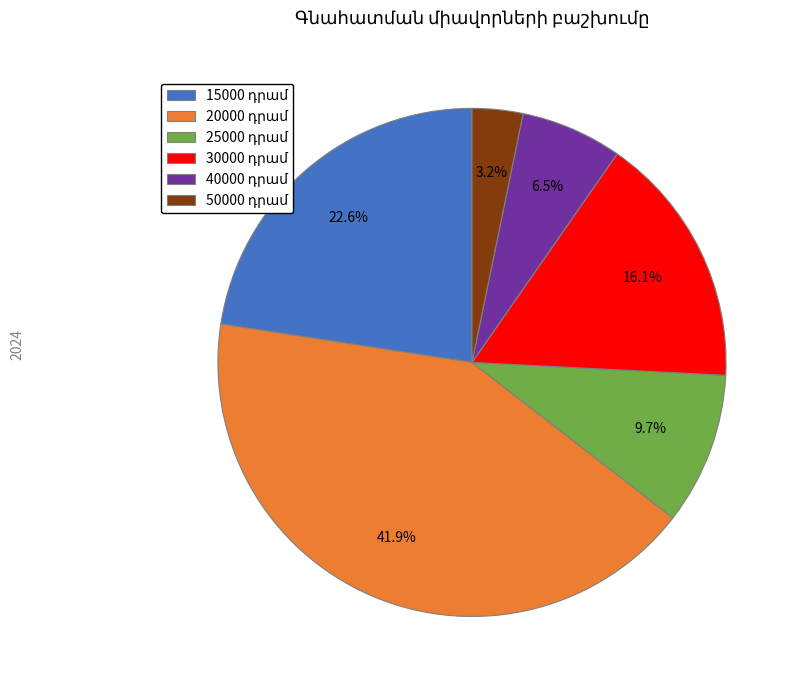

Does 20000 represent more than half of the total?

No